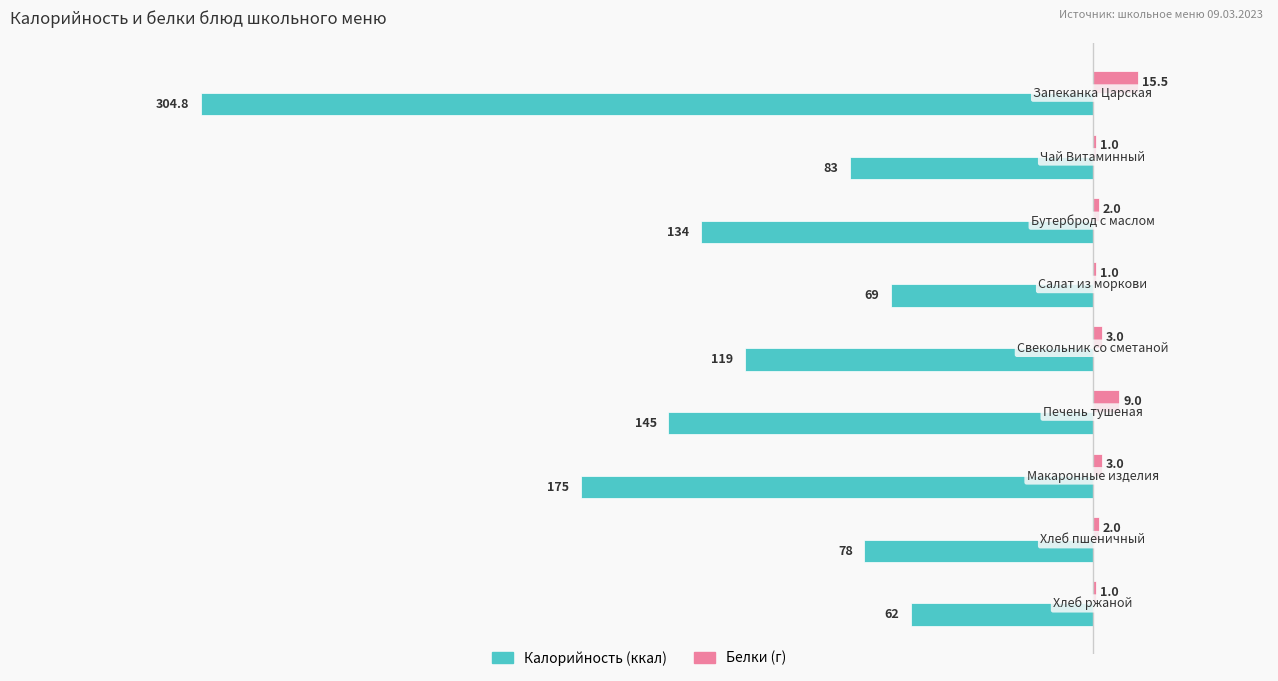

What is the greatest value displayed?

15.5